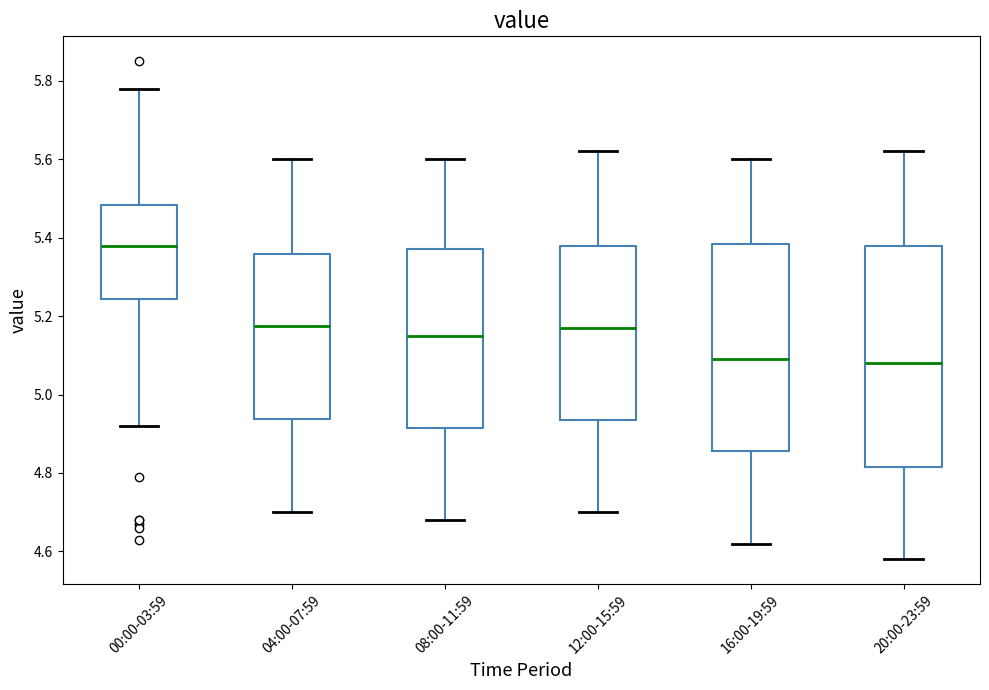

Comparing the boxes themselves (not the whiskers), which one is the tallest?

20:00-23:59